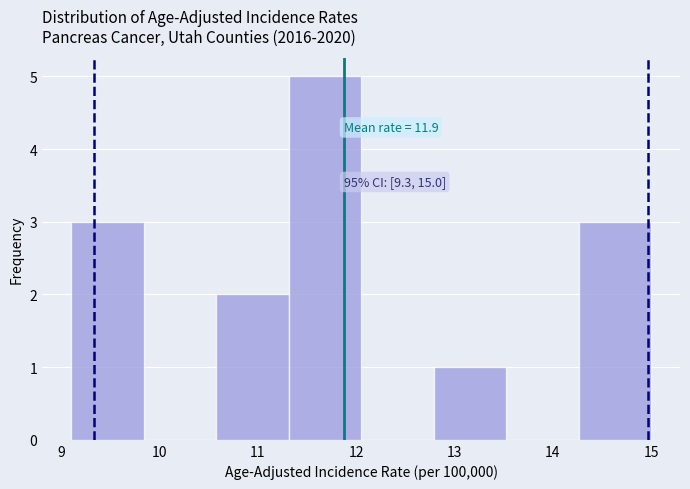

Which range on the x-axis has the tallest bar?

11.3 to 12.1